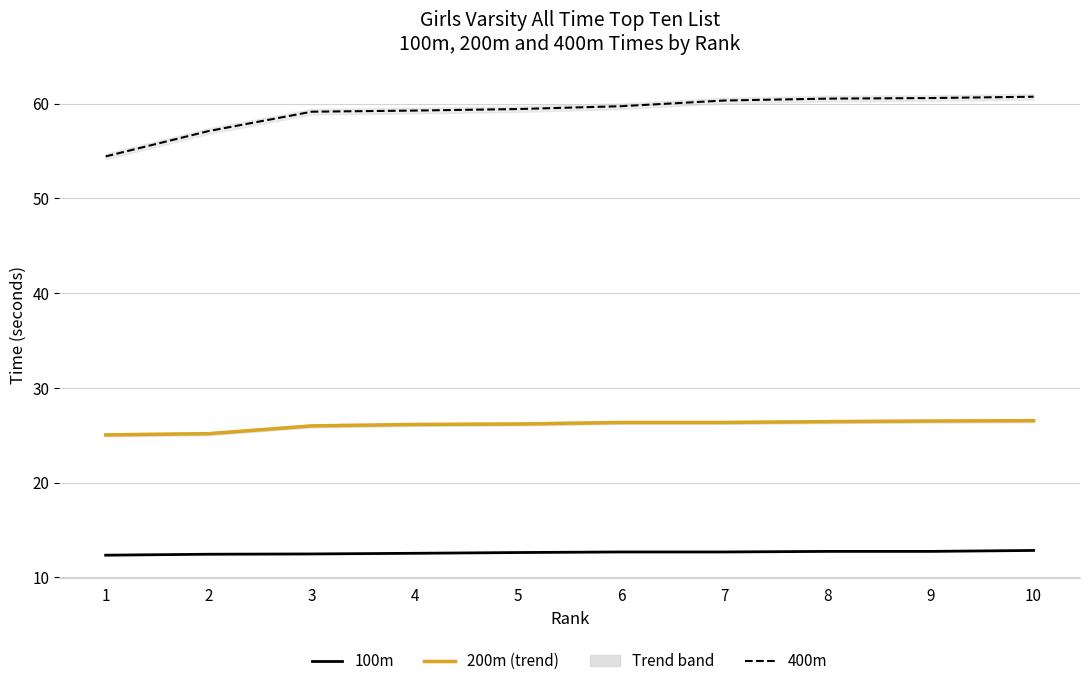

Between 1 and 8, which series saw the biggest shift?

400m